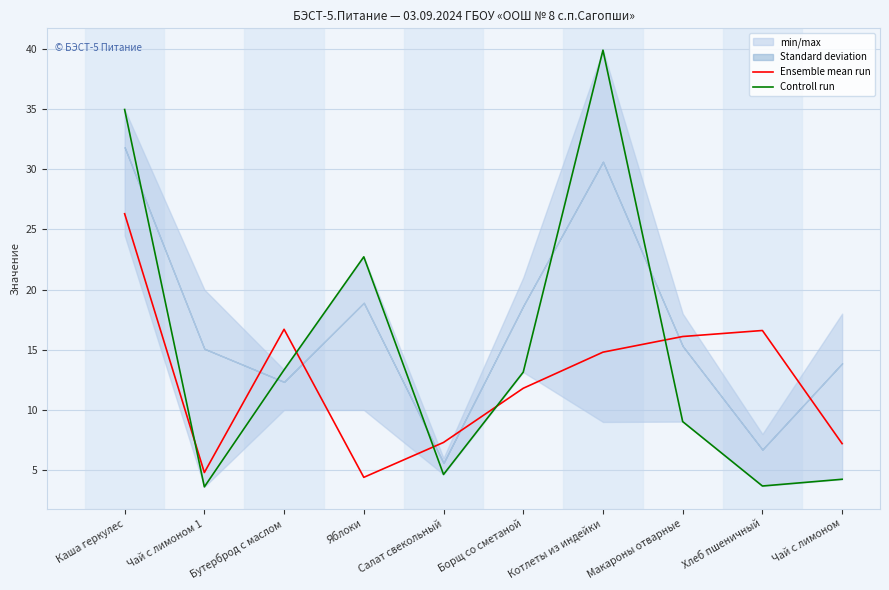

What is the difference between the Controll run values at Борщ со сметаной and Салат свекольный?

8.5